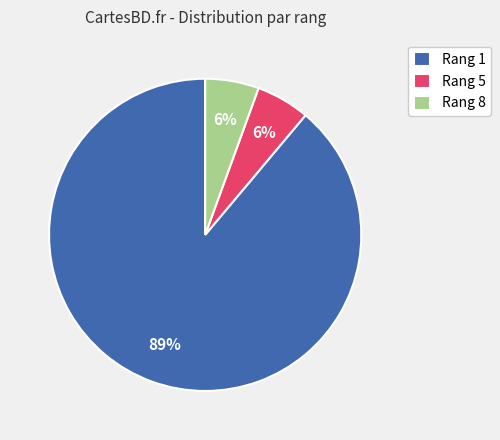

To the nearest percent, what is the combined percentage of Rang 1 and Rang 8?

94%